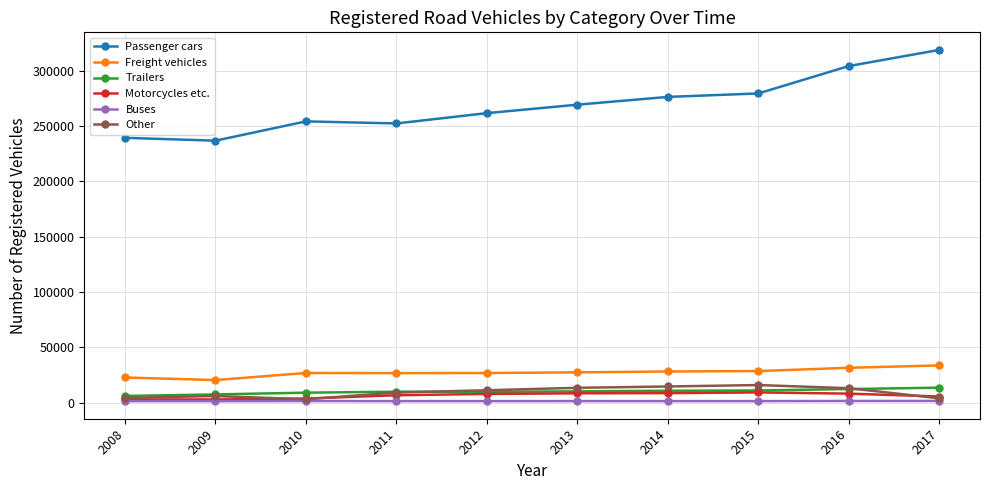

Is the value of Passenger cars at 2009 greater than the value of Trailers at 2009?

Yes